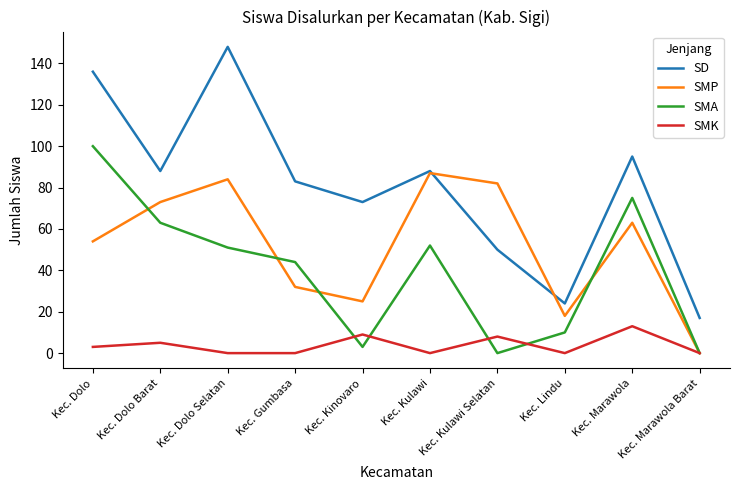

What is the difference between the maximum and minimum values in the SMA series?

100